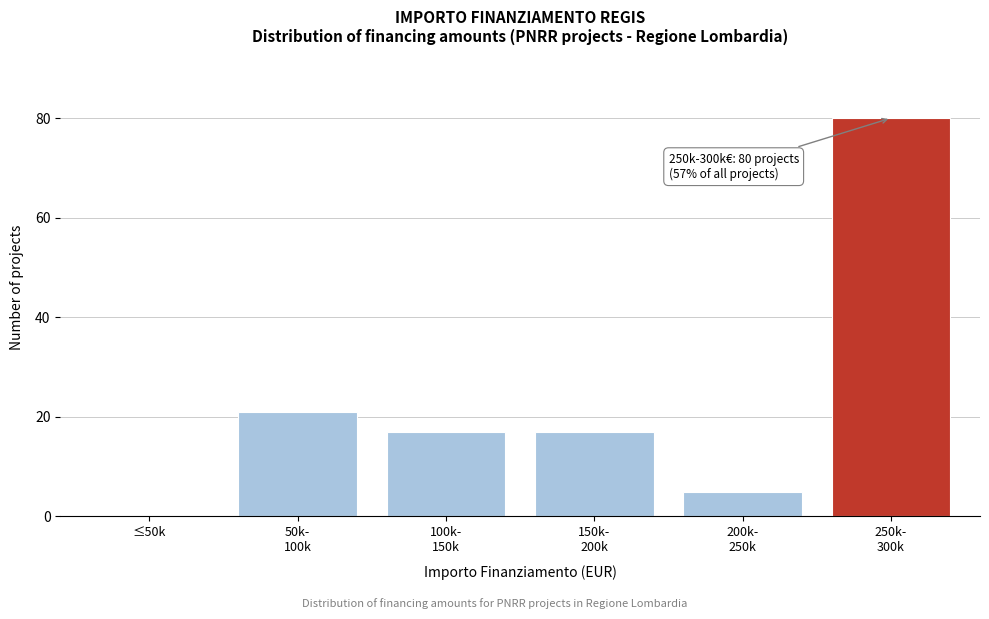

What is the sum of all values?

140